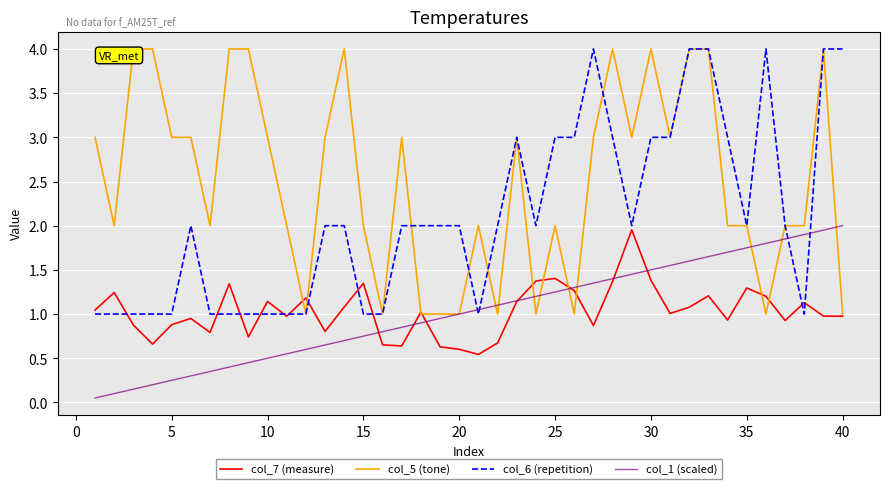

Which series has the largest total across all categories?

col_5 (tone)